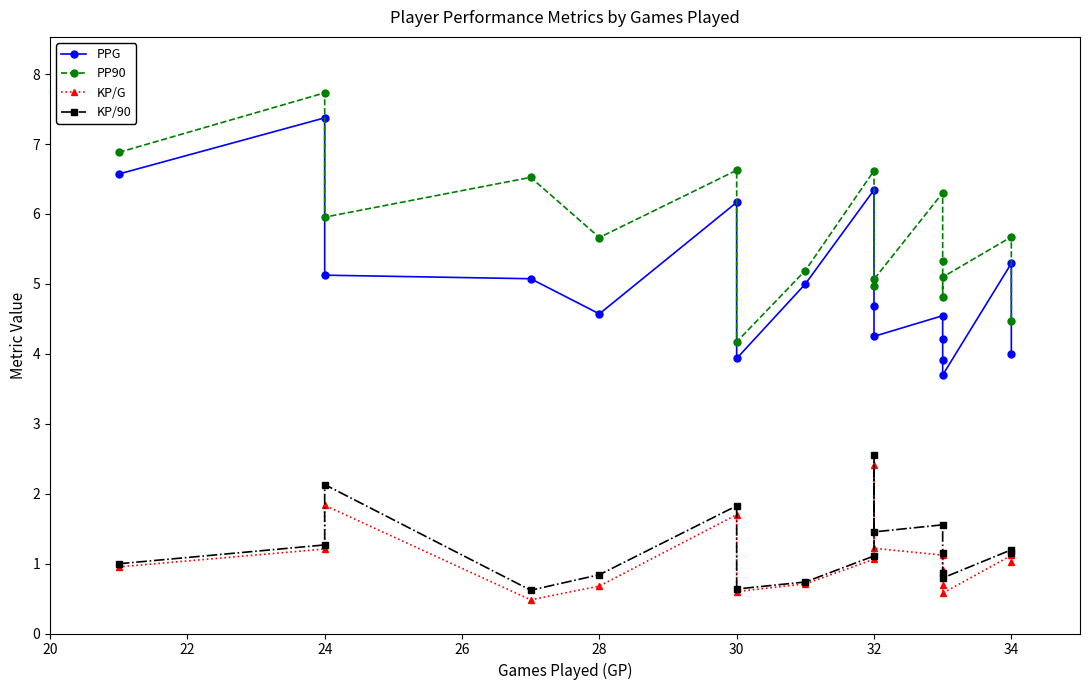

The value of KP/G at 30 is 2.7. True or false?

False